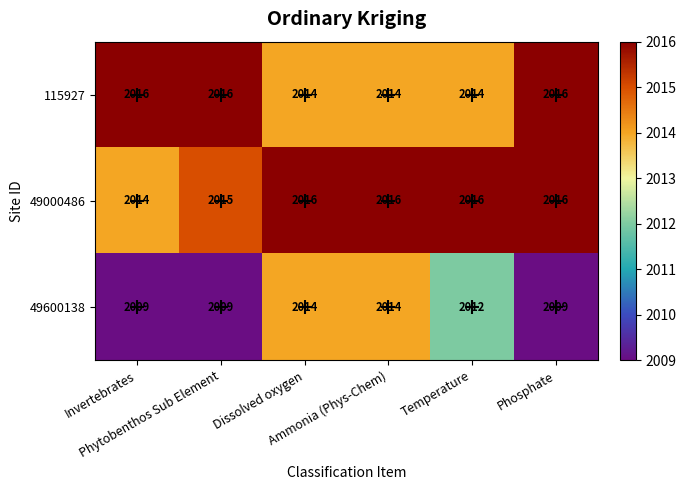

What is the sum of all 115927 values?

12090